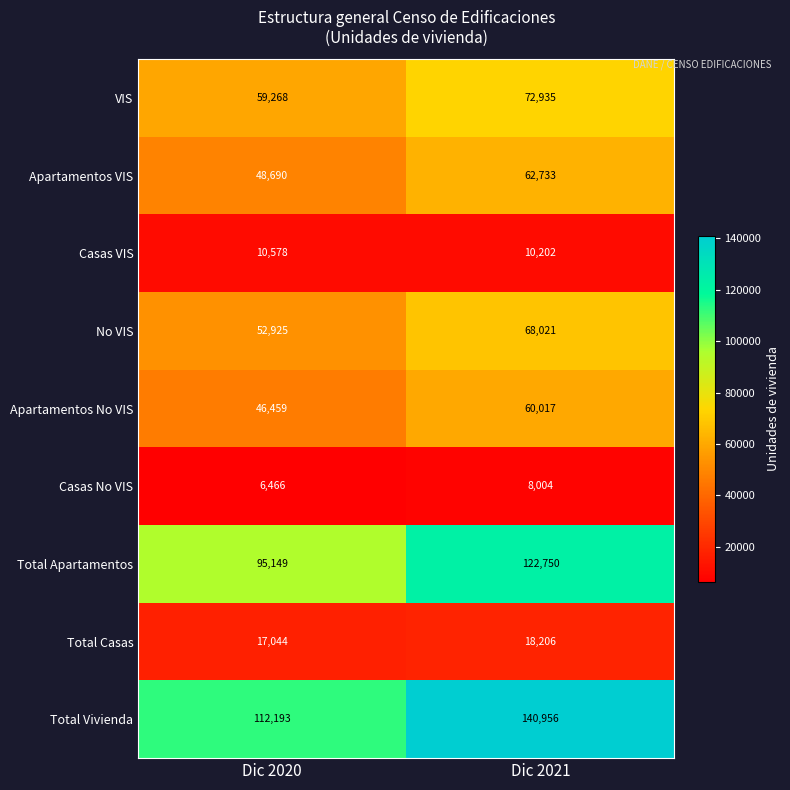

What is the maximum value shown in the chart?

140956